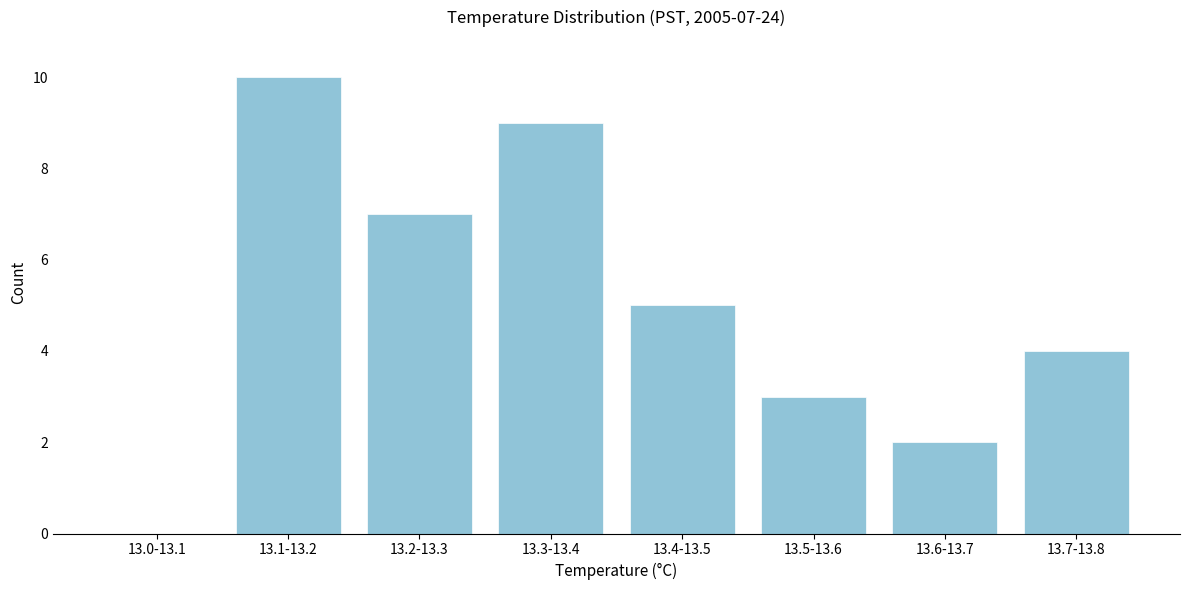

Reading right to left, what are all the values shown in this chart?

13.7-13.8=4	13.6-13.7=2	13.5-13.6=3	13.4-13.5=5	13.3-13.4=9	13.2-13.3=7	13.1-13.2=10	13.0-13.1=0